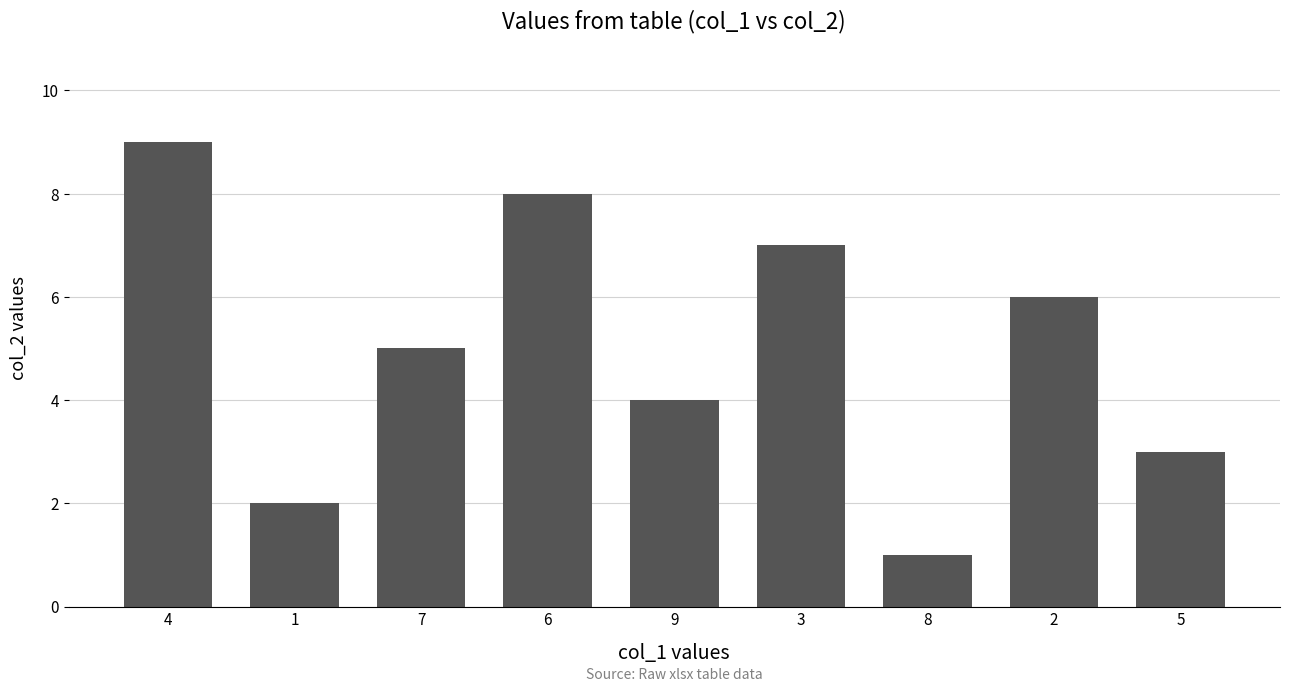

Rank the categories by value from lowest to highest.

8, 1, 5, 9, 7, 2, 3, 6, 4